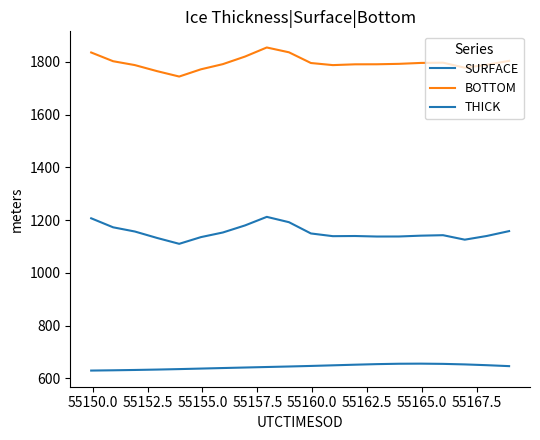

How many values in the SURFACE series exceed 645?

10